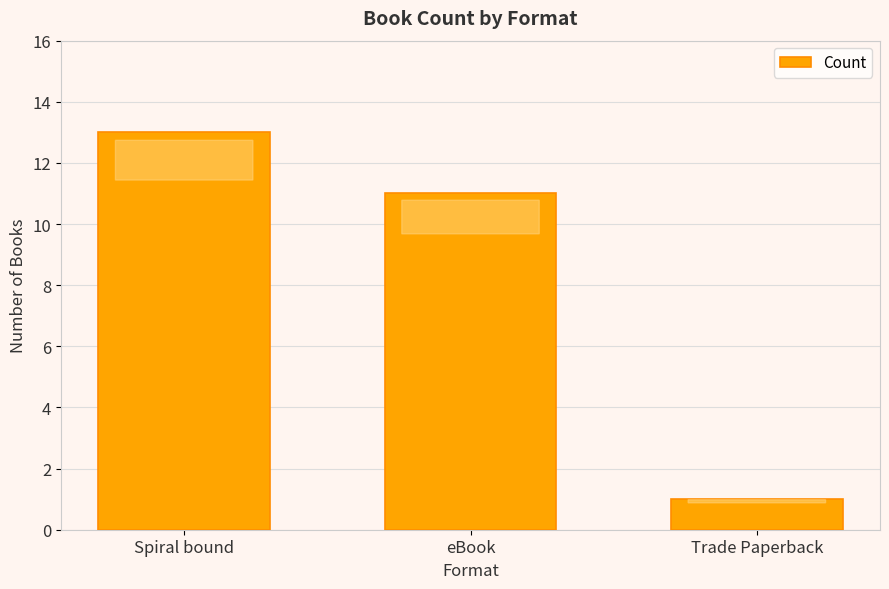

Which label corresponds to the smallest value in the chart?

Trade Paperback